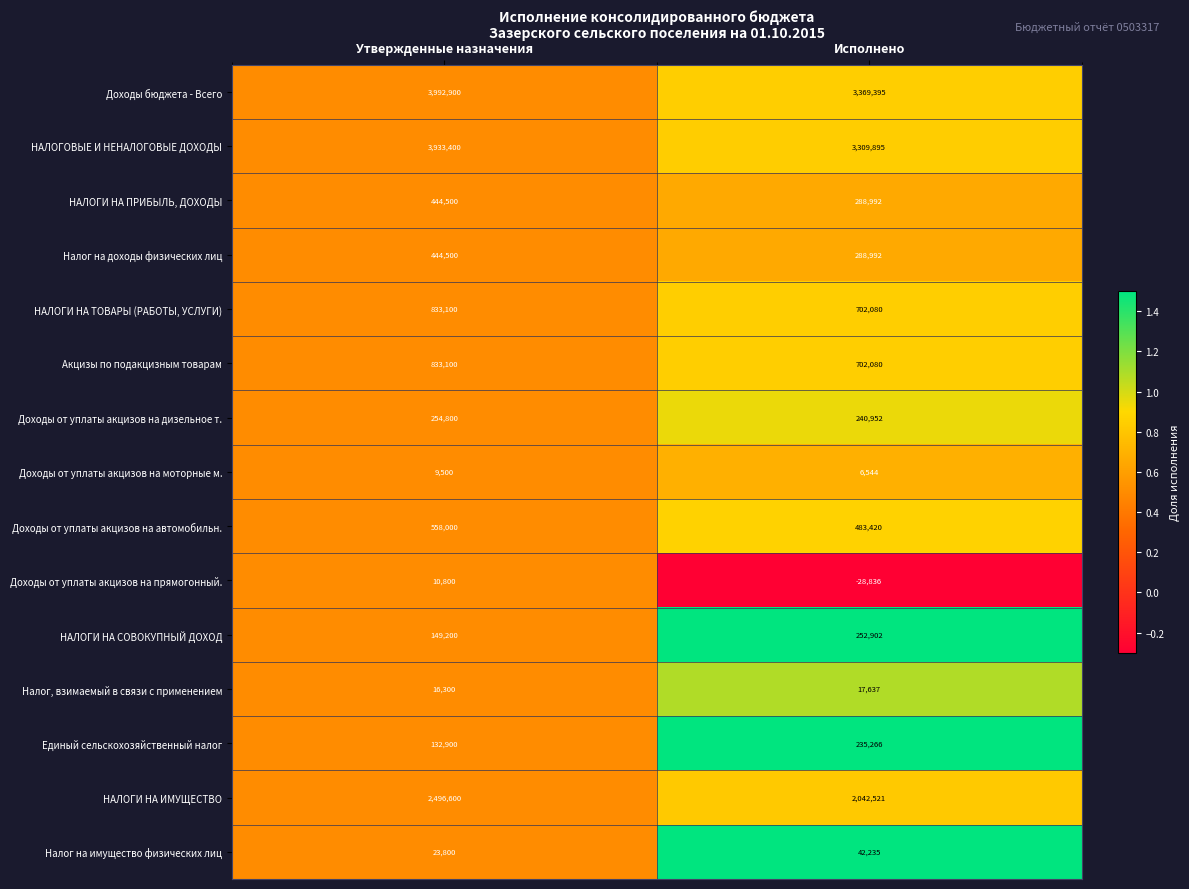

Reading right to left, what are all the values shown in this chart?

Доходы бюджета - Всего: 3369395	3992900
НАЛОГОВЫЕ И НЕНАЛОГОВЫЕ ДОХОДЫ: 3309895	3933400
НАЛОГИ НА ПРИБЫЛЬ, ДОХОДЫ: 288992	444500
Налог на доходы физических лиц: 288992	444500
НАЛОГИ НА ТОВАРЫ (РАБОТЫ, УСЛУГИ): 702080	833100
Акцизы по подакцизным товарам: 702080	833100
Доходы от уплаты акцизов на дизельное т.: 240952	254800
Доходы от уплаты акцизов на моторные м.: 6544	9500
Доходы от уплаты акцизов на автомобильн.: 483420	558000
Доходы от уплаты акцизов на прямогонный.: -28836	10800
НАЛОГИ НА СОВОКУПНЫЙ ДОХОД: 252902	149200
Налог, взимаемый в связи с применением: 17637	16300
Единый сельскохозяйственный налог: 235266	132900
НАЛОГИ НА ИМУЩЕСТВО: 2042521	2496600
Налог на имущество физических лиц: 42235	23800